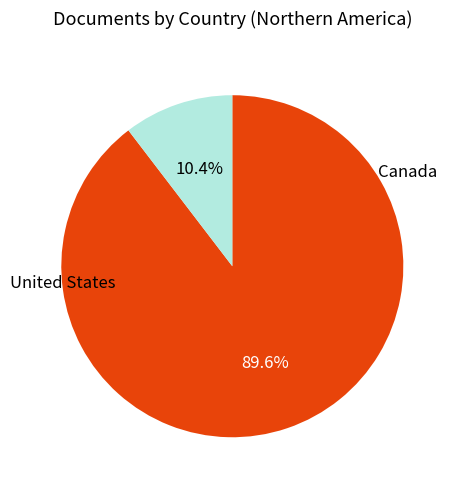

Is there any slice that represents more than half of the pie?

Yes